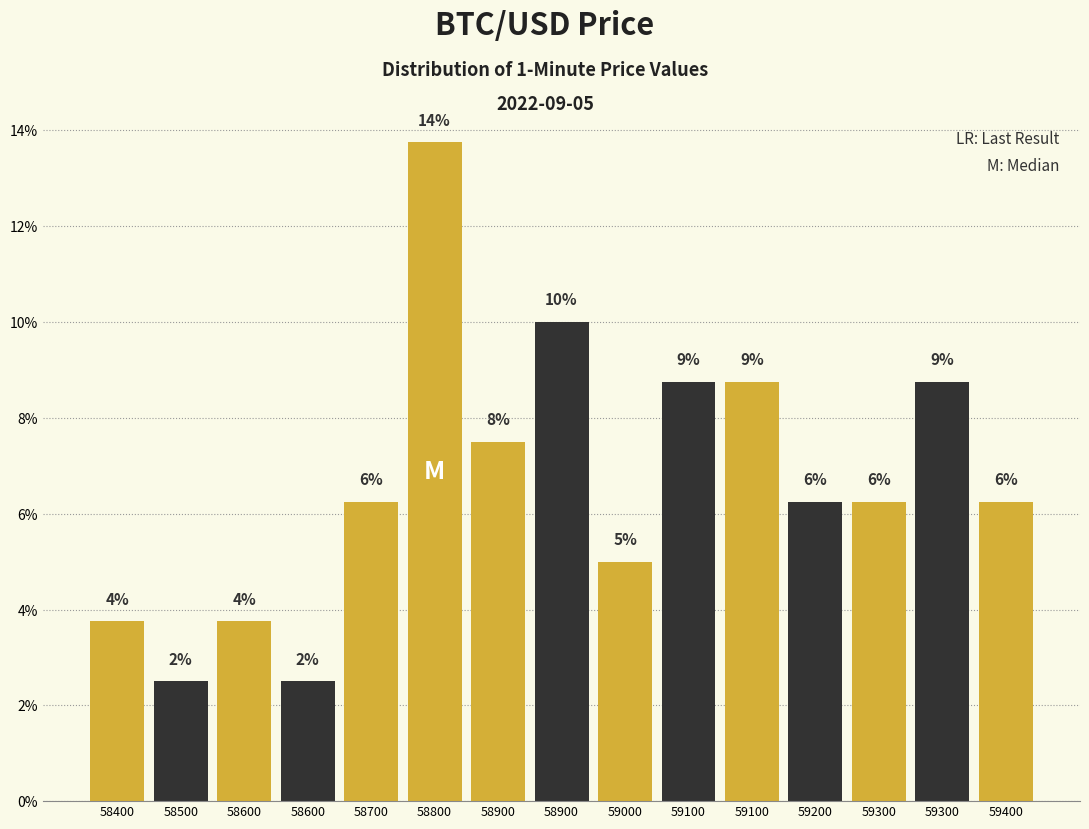

Are the bars horizontal?

No